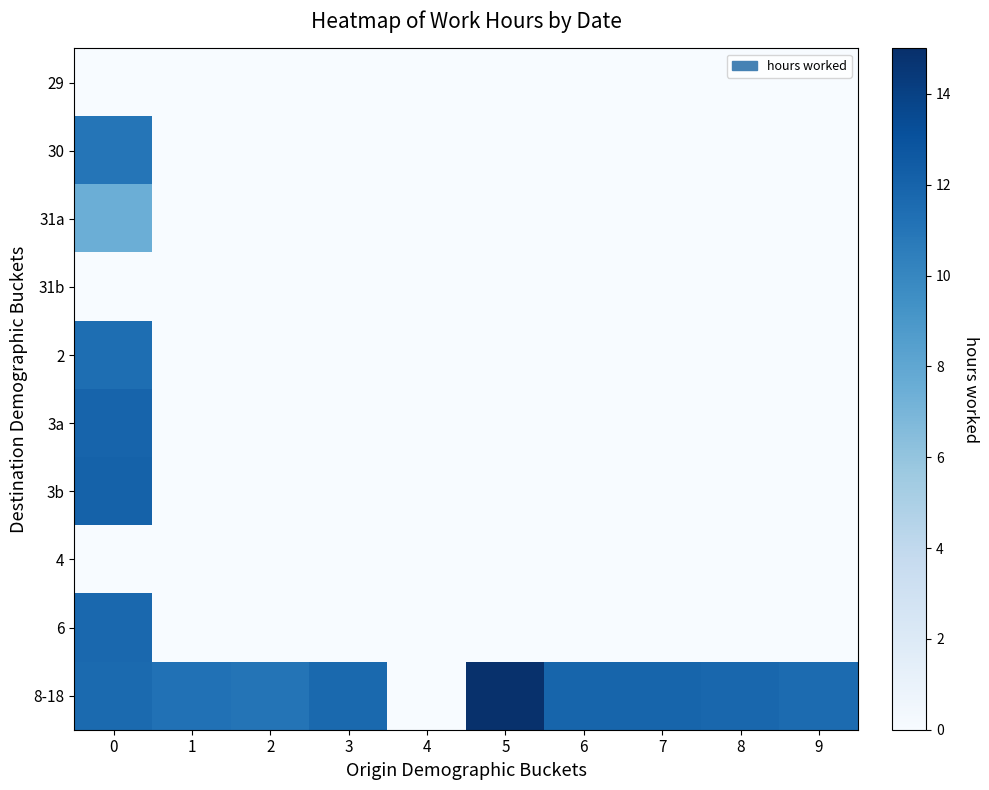

Reading left to right, extract all data points from this chart.

29: 0=0.0	1=0.0	2=0.0	3=0.0	4=0.0	5=0.0	6=0.0	7=0.0	8=0.0	9=0.0
30: 0=11.0	1=0.0	2=0.0	3=0.0	4=0.0	5=0.0	6=0.0	7=0.0	8=0.0	9=0.0
31a: 0=7.5	1=0.0	2=0.0	3=0.0	4=0.0	5=0.0	6=0.0	7=0.0	8=0.0	9=0.0
31b: 0=0.0	1=0.0	2=0.0	3=0.0	4=0.0	5=0.0	6=0.0	7=0.0	8=0.0	9=0.0
2: 0=11.4	1=0.0	2=0.0	3=0.0	4=0.0	5=0.0	6=0.0	7=0.0	8=0.0	9=0.0
3a: 0=12.0	1=0.0	2=0.0	3=0.0	4=0.0	5=0.0	6=0.0	7=0.0	8=0.0	9=0.0
3b: 0=12.1	1=0.0	2=0.0	3=0.0	4=0.0	5=0.0	6=0.0	7=0.0	8=0.0	9=0.0
4: 0=0.0	1=0.0	2=0.0	3=0.0	4=0.0	5=0.0	6=0.0	7=0.0	8=0.0	9=0.0
6: 0=11.7	1=0.0	2=0.0	3=0.0	4=0.0	5=0.0	6=0.0	7=0.0	8=0.0	9=0.0
8-18: 0=11.6	1=11.2	2=11.0	3=11.7	4=0.0	5=14.9	6=11.9	7=11.9	8=11.8	9=11.6